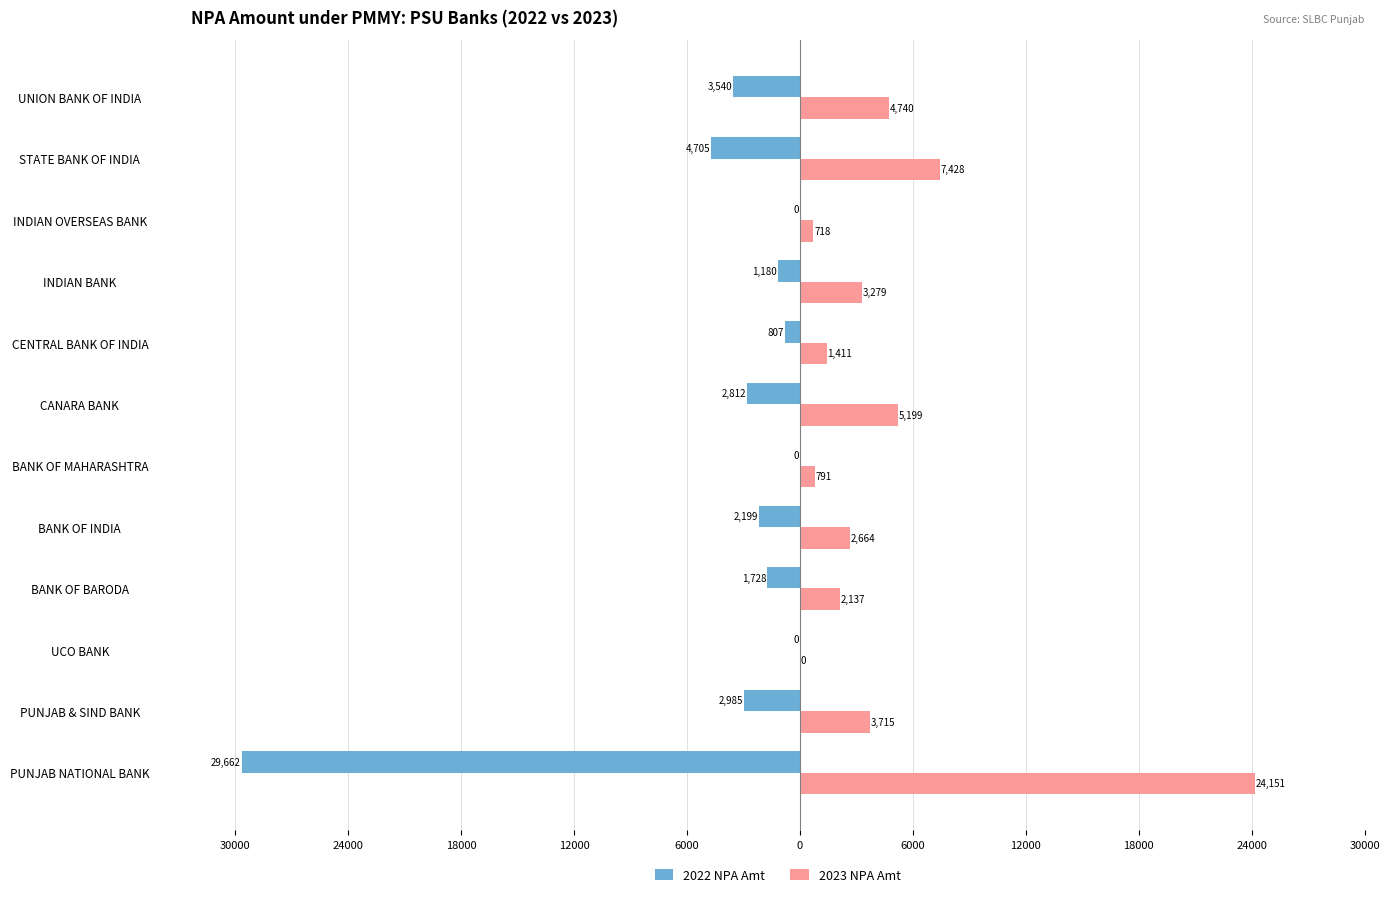

What are all the series names shown in the legend?

2022 NPA Amt, 2023 NPA Amt